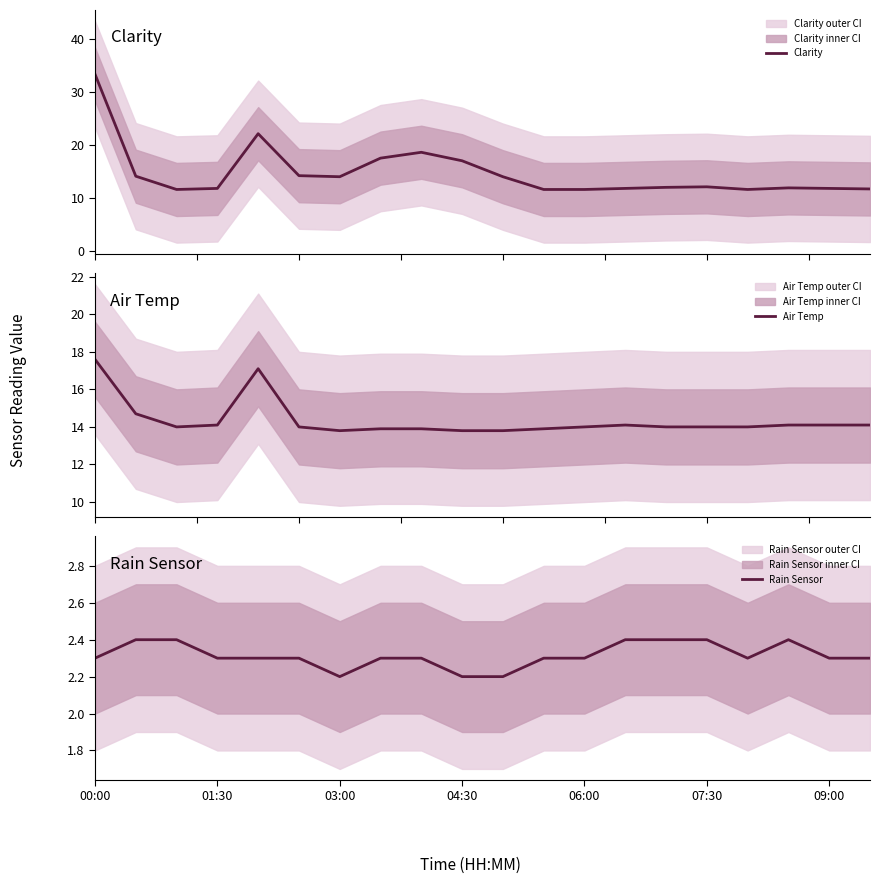

What is the highest value of the Clarity series?

33.3